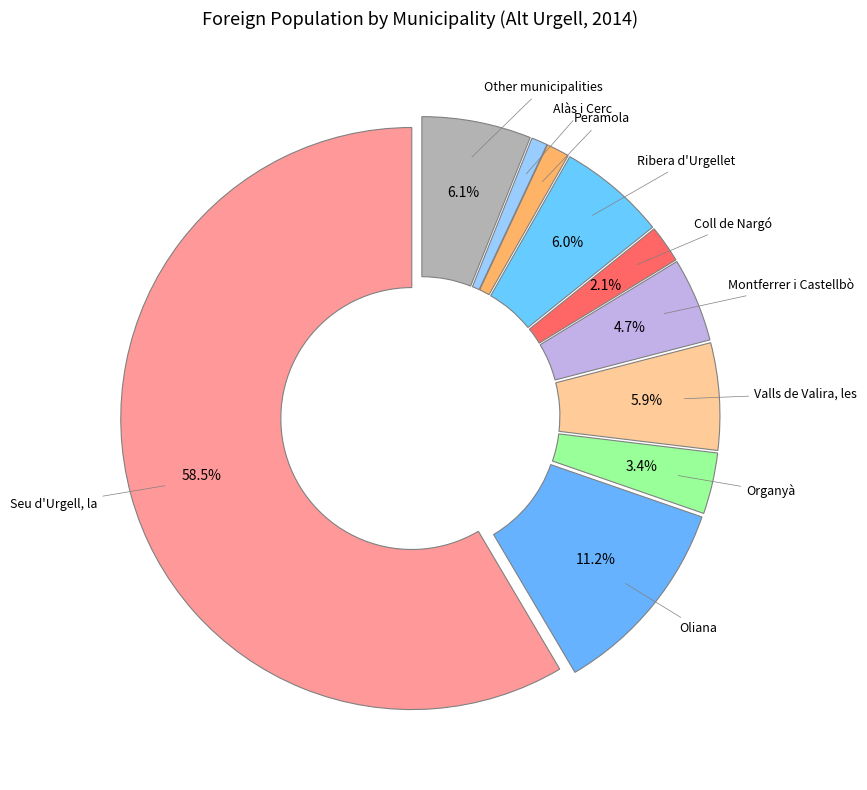

How many slices are in this pie chart?

10